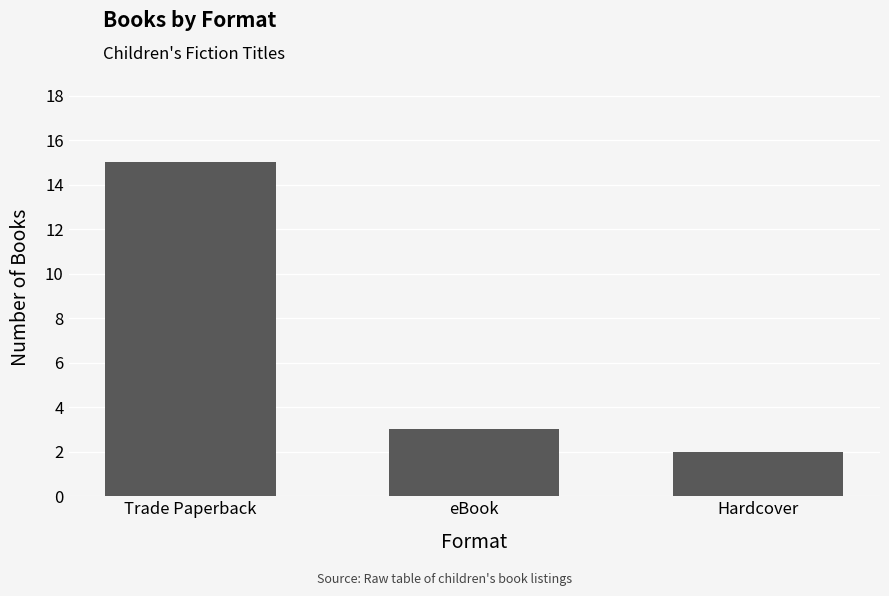

Reading left to right, list all the values displayed in this chart.

15	3	2